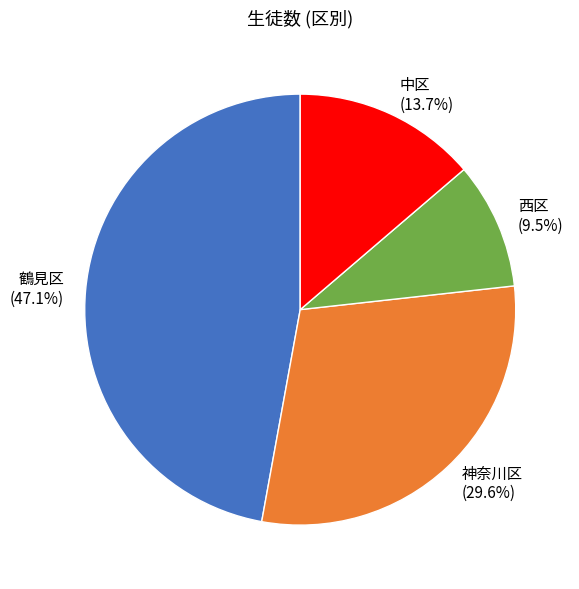

Which slice is the largest?

鶴見区